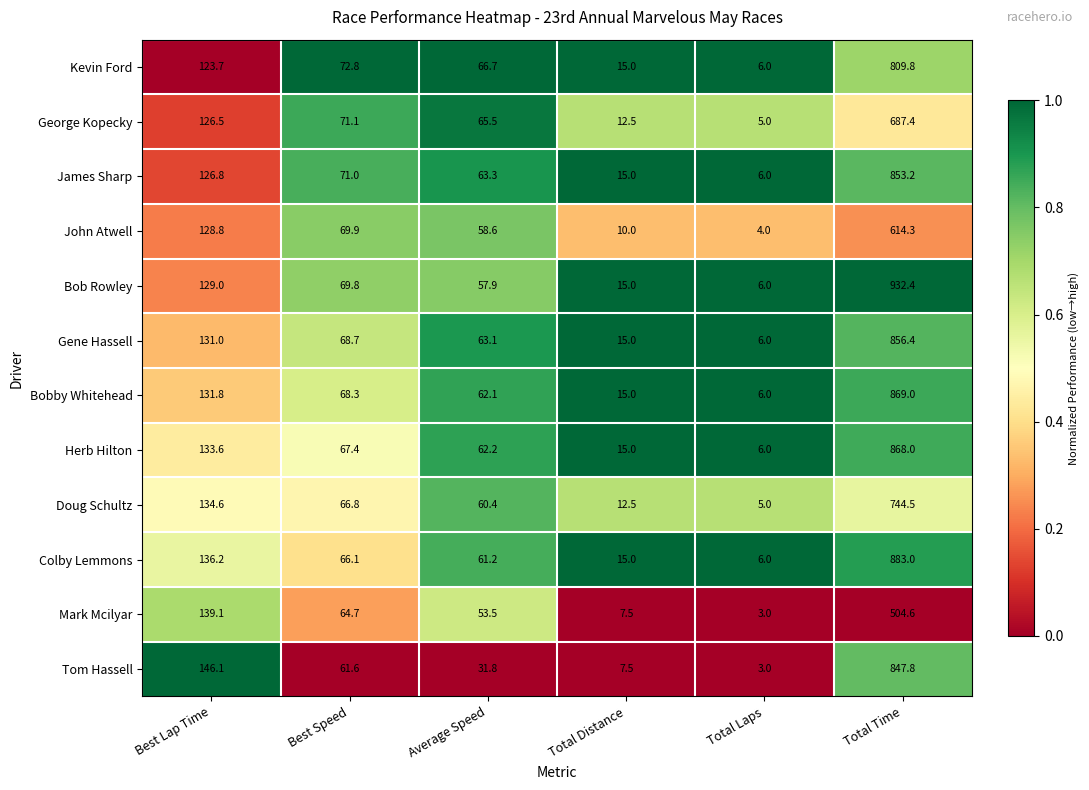

Between Best Lap Time and Best Speed, which series saw the biggest shift?

Tom Hassell